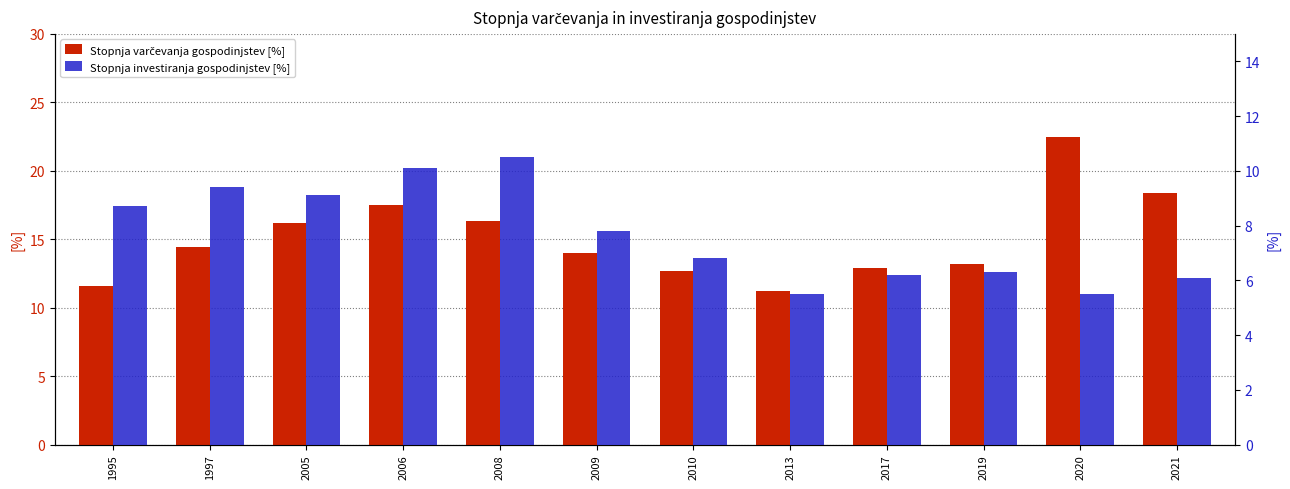

What is the value of the Stopnja varčevanja gospodinjstev [%] bar at the 12th from the left?

18.4